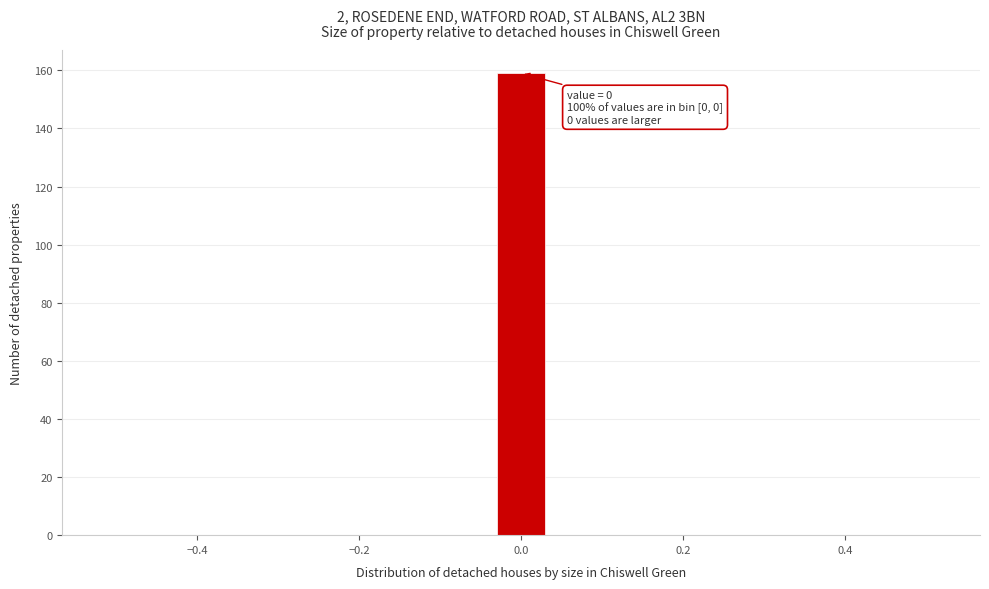

Read against the x-axis, roughly where is the centre of the tallest bar?

0.00